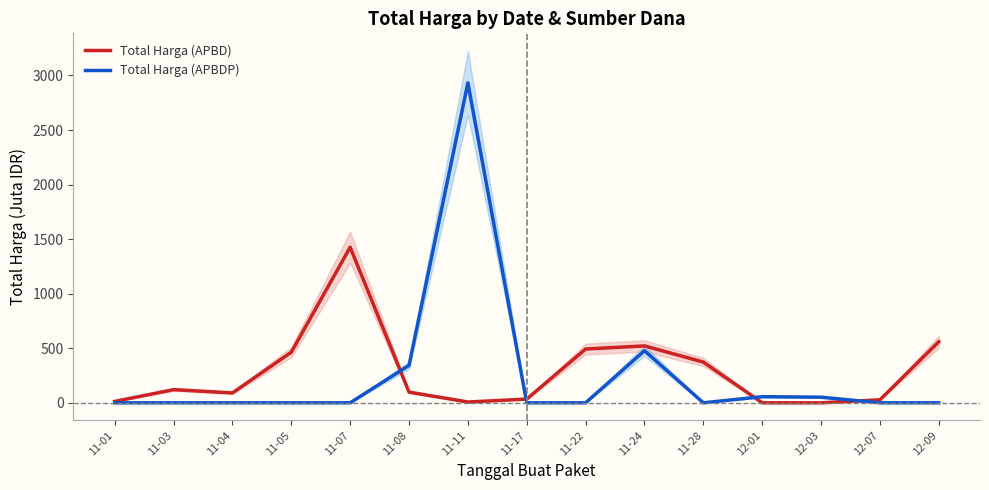

How many lines are shown in the chart?

2